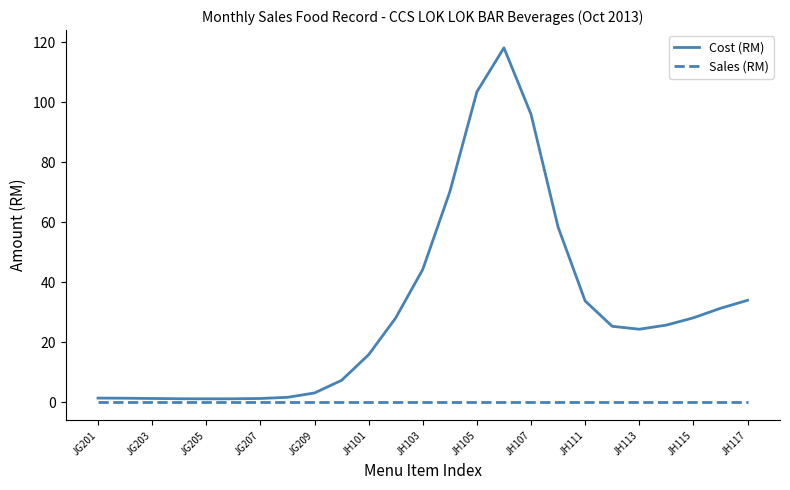

Which series has the largest total across all categories?

Cost (RM)